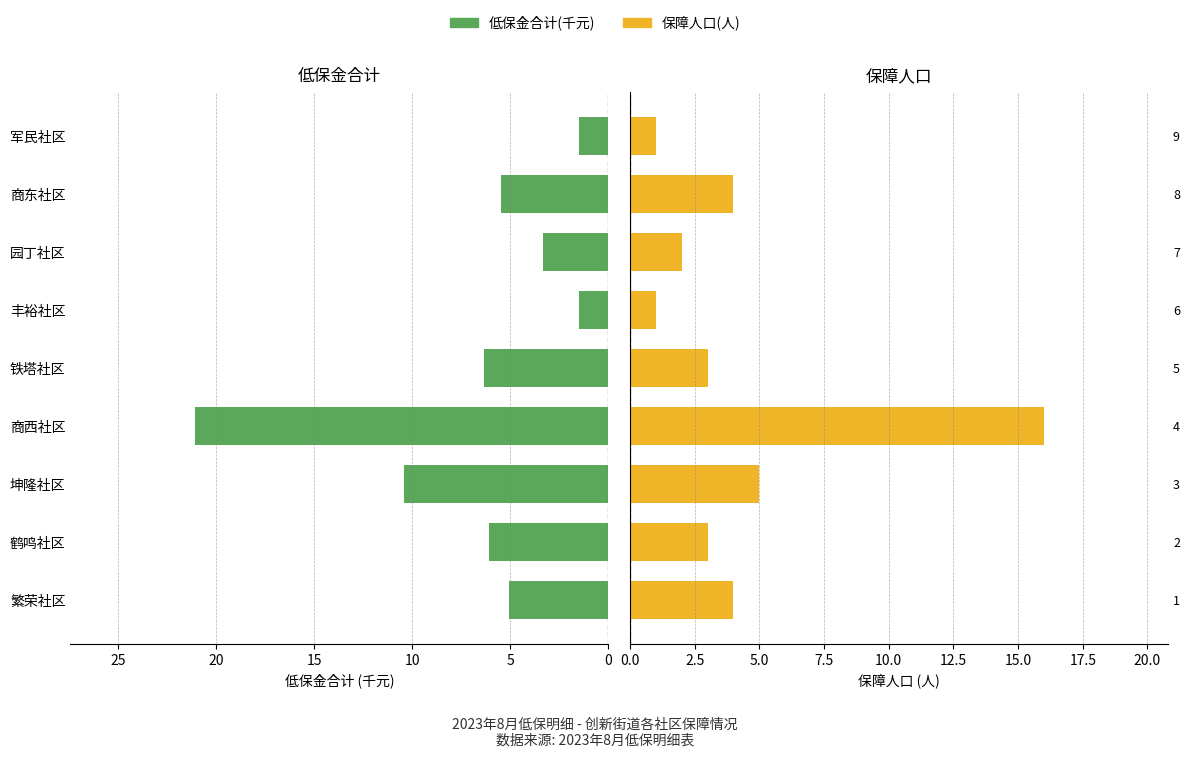

Is the value of 低保金合计(千元) at 繁荣社区 greater than the value of 保障人口(人) at 铁塔社区?

Yes